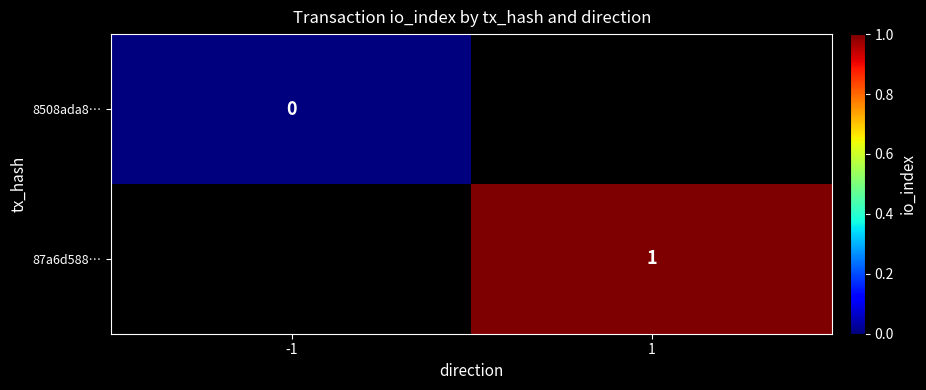

Is the value of 87a6d588… at 1 greater than the value of 8508ada8… at -1?

Yes